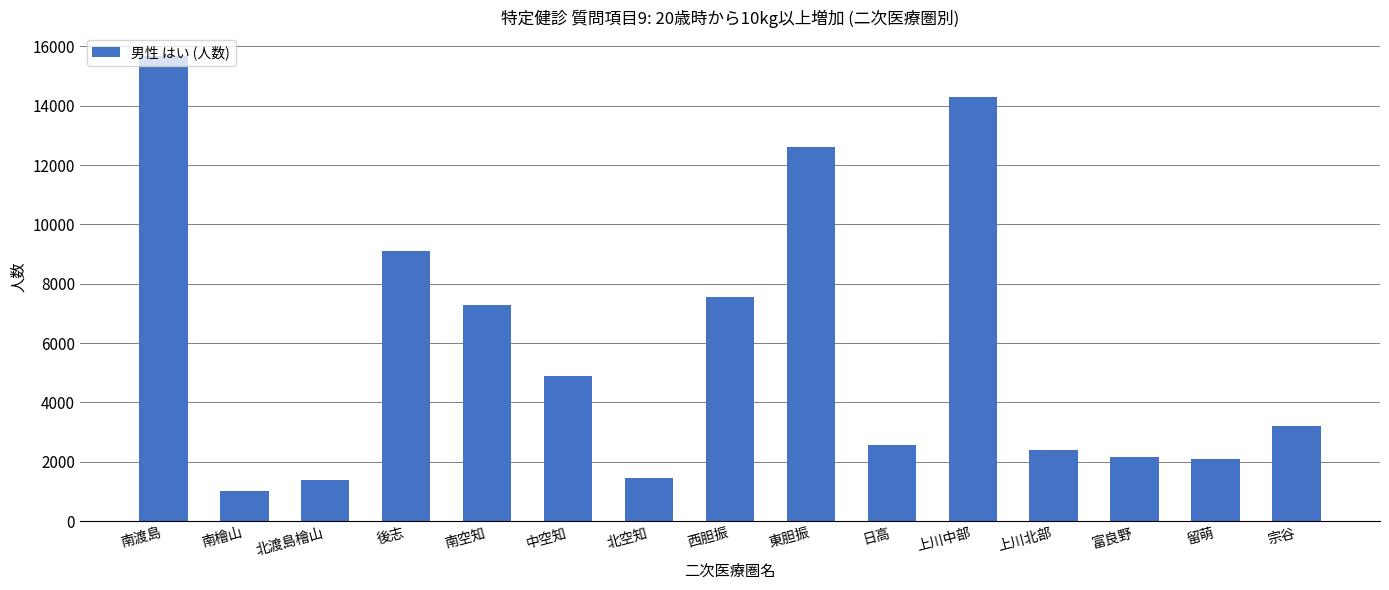

What is the sum of all values?

87656